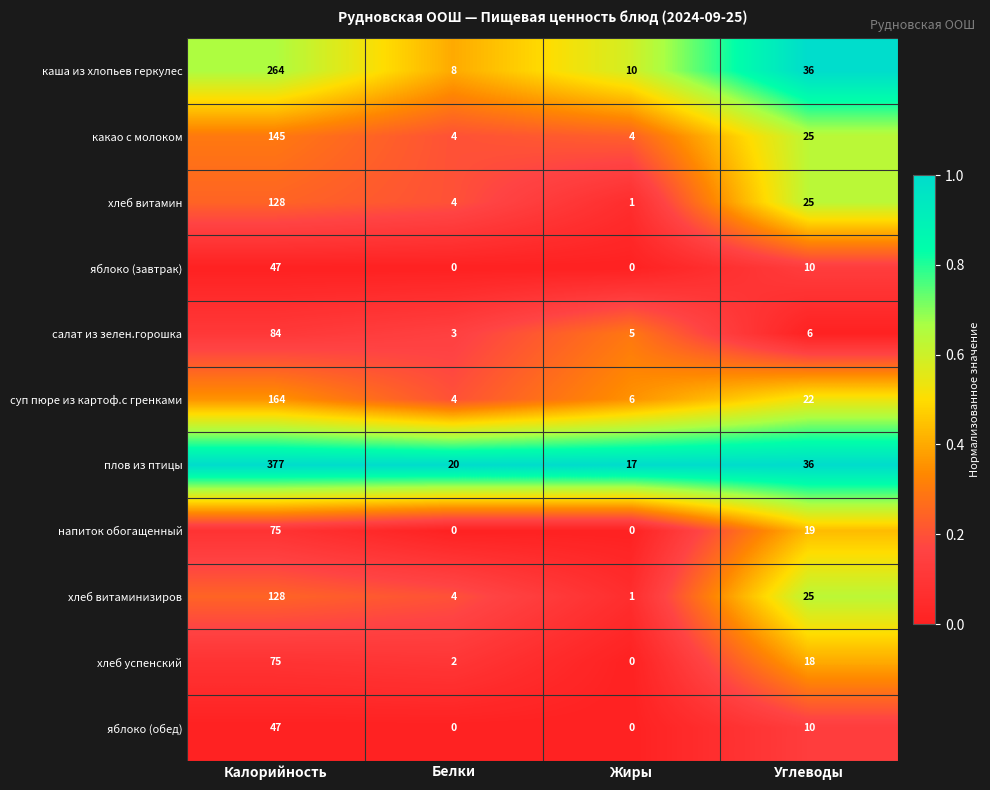

What is the difference between the хлеб витаминизиров values at Углеводы and Белки?

21